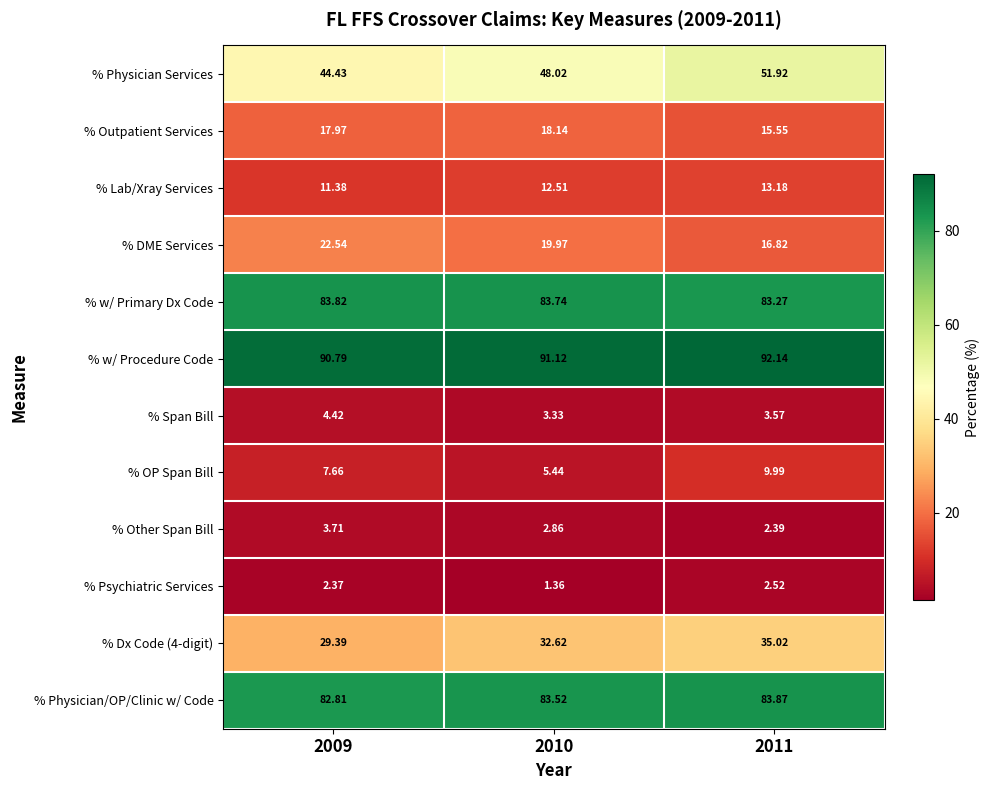

What is the total value across all series at 2011?

410.2